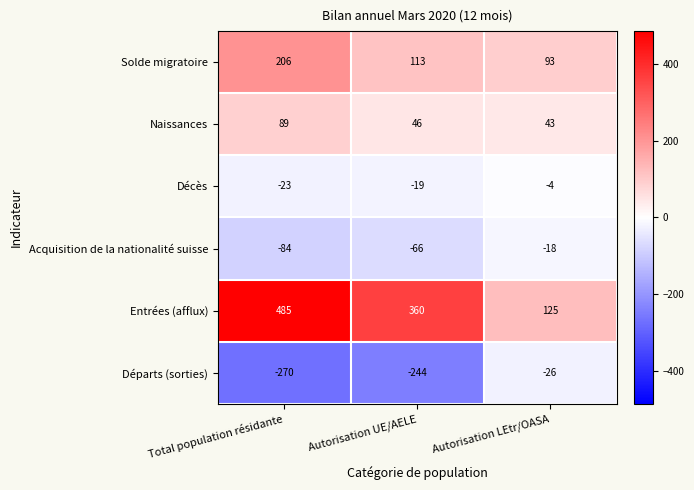

Read the Naissances value at Autorisation LEtr/OASA, to the nearest 5.

45